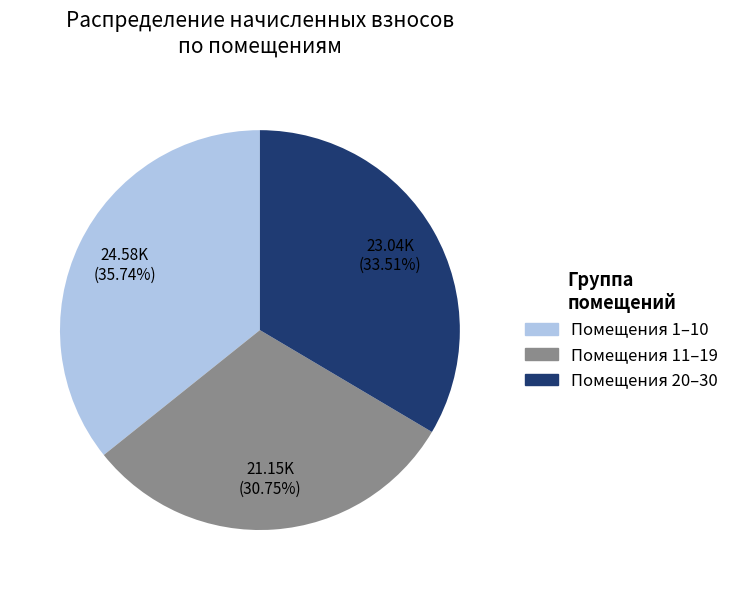

Is there a majority slice in this chart?

No